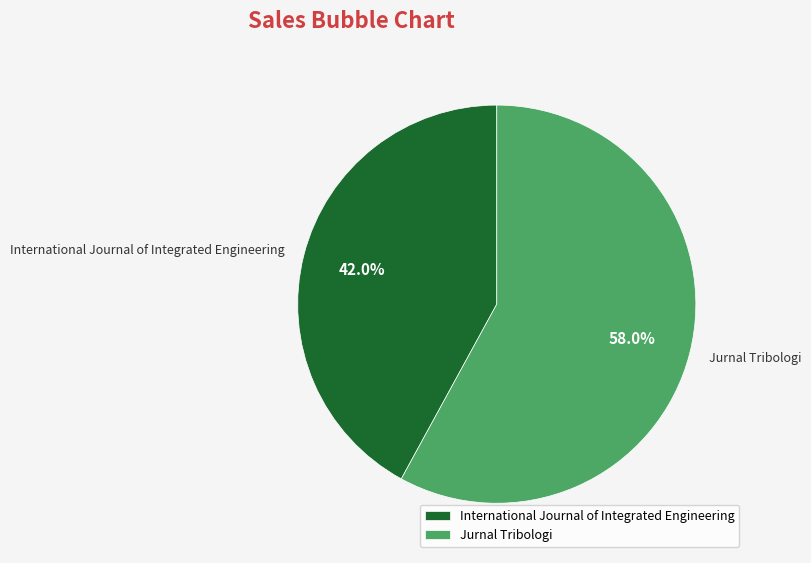

Does Jurnal Tribologi represent more than half of the total?

Yes